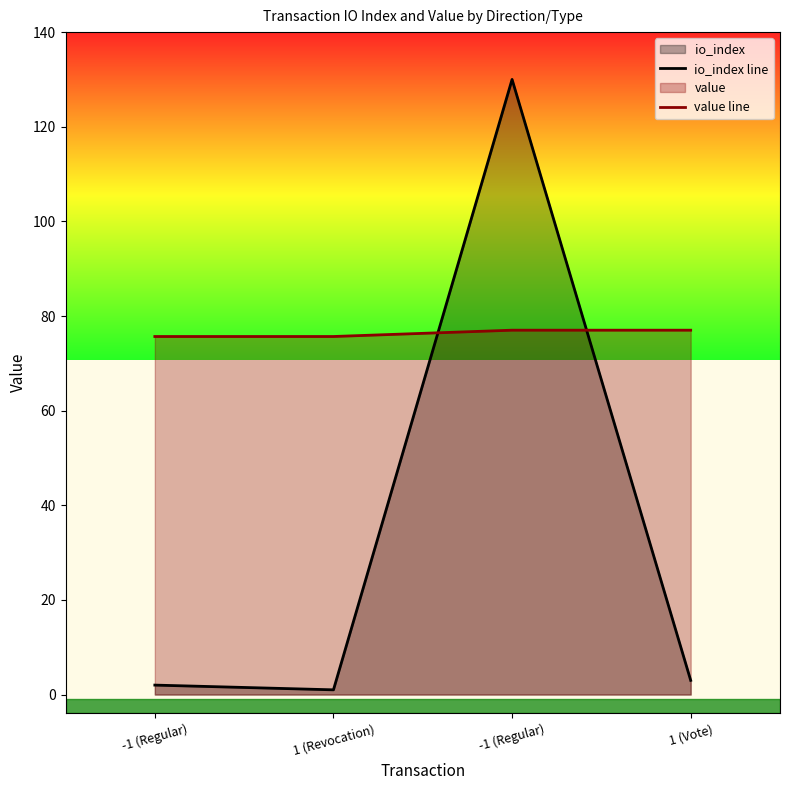

What value does the io_index line series have at 1 (Revocation)?

1.0